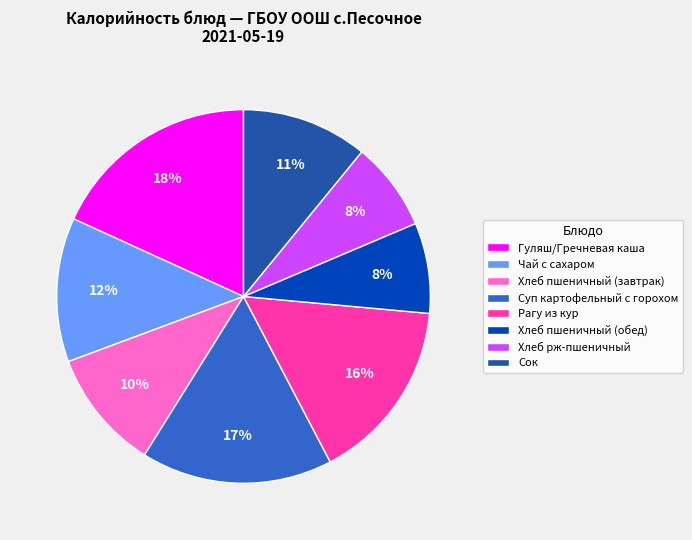

Between Хлеб пшеничный (завтрак) and Гуляш/Гречневая каша, which is larger?

Гуляш/Гречневая каша